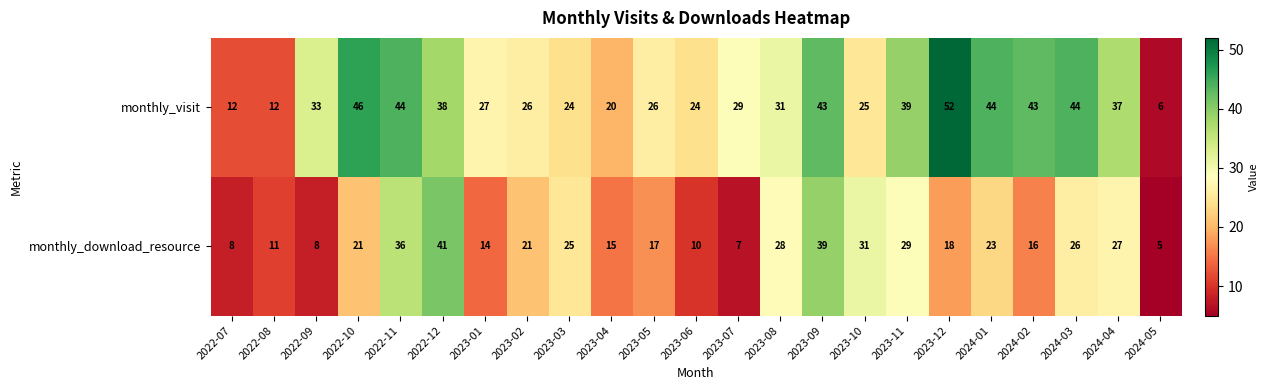

What is the sum of all monthly_download_resource values?

476